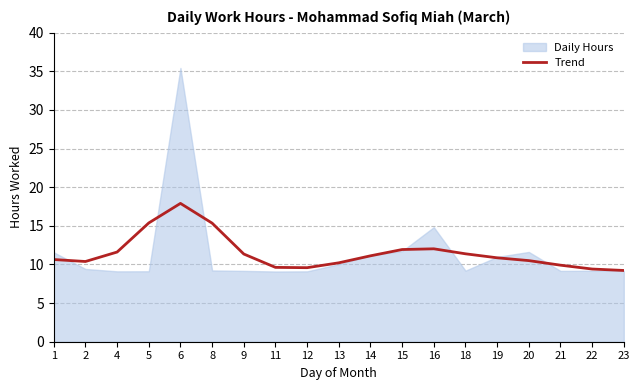

Reading right to left, extract all data points from this chart.

23=9.2	22=9.4	21=9.9	20=10.5	19=10.9	18=11.4	16=12.0	15=11.9	14=11.1	13=10.2	12=9.6	11=9.6	9=11.4	8=15.4	6=17.9	5=15.4	4=11.6	2=10.4	1=10.6